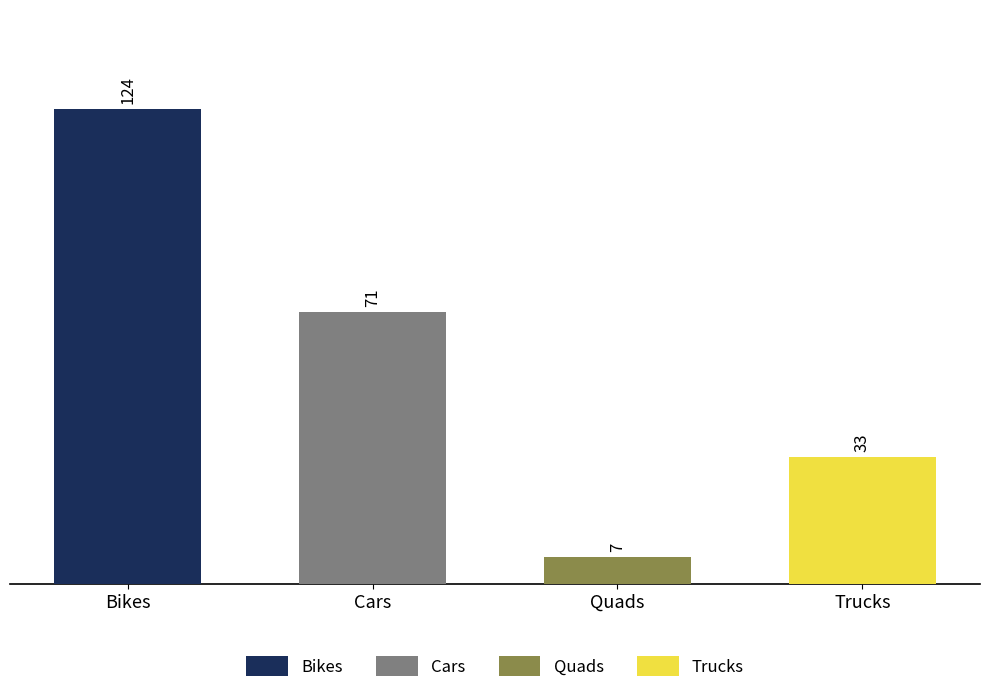

What is the label of the 3rd bar from the left?

Quads